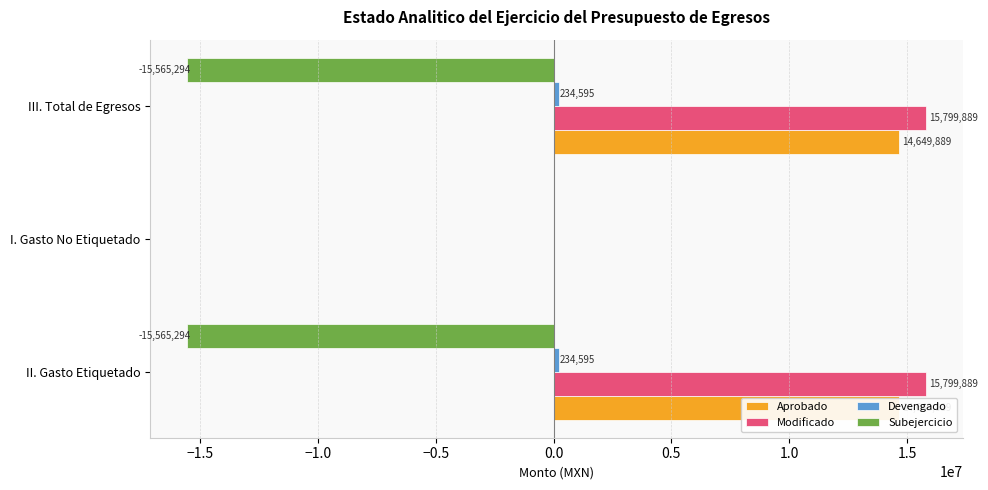

Which series has the widest spread of values?

Modificado